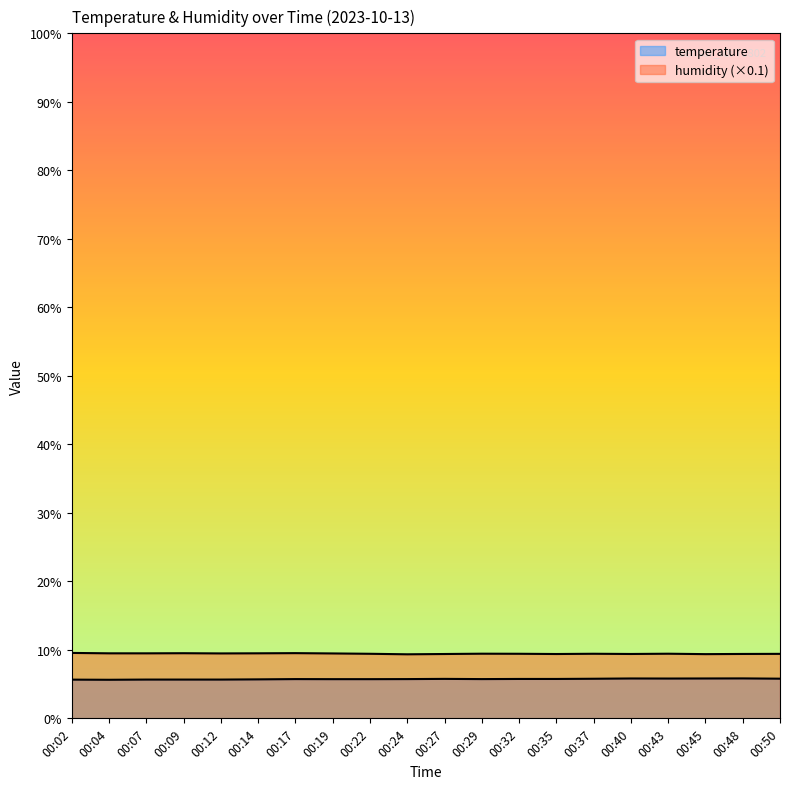

Where is the first local minimum for temperature?

00:04